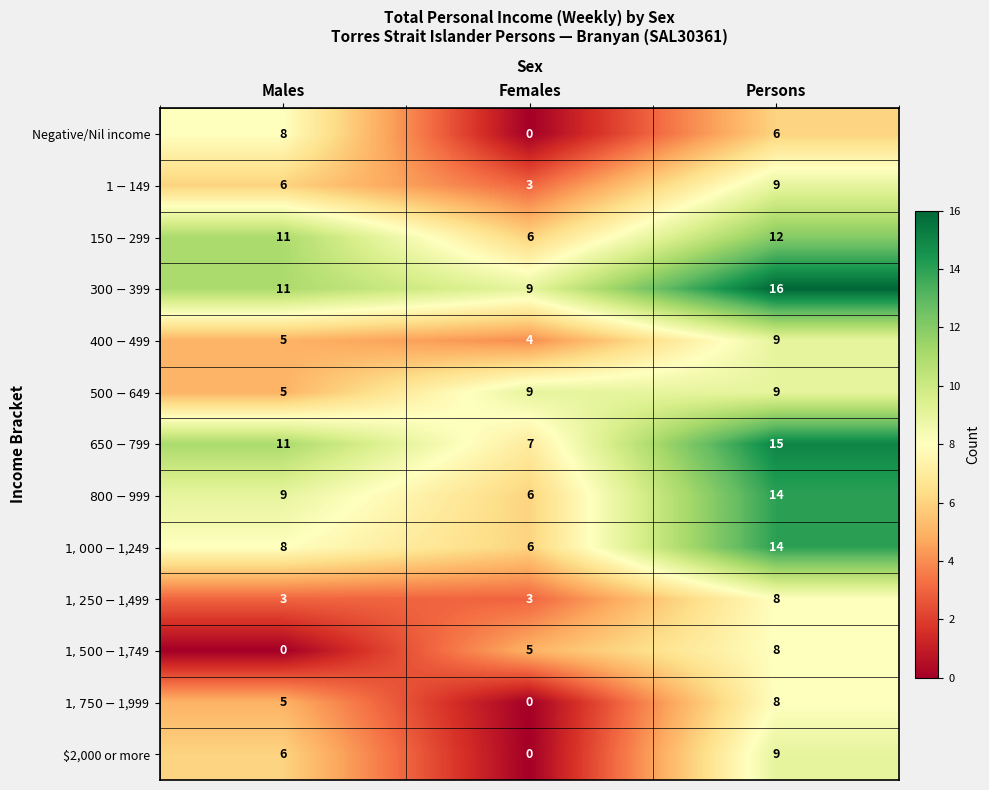

What is the approximate value of Negative/Nil income at Males?

8